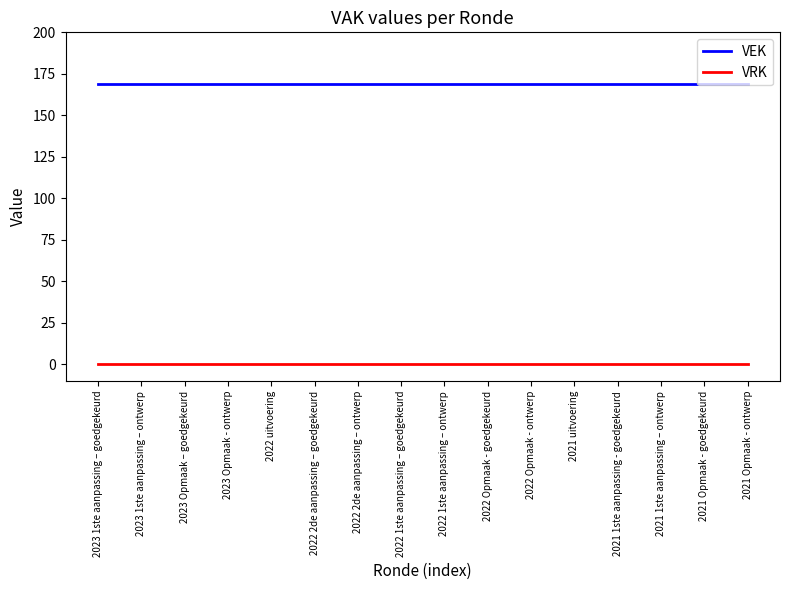

How many lines are shown in the chart?

2